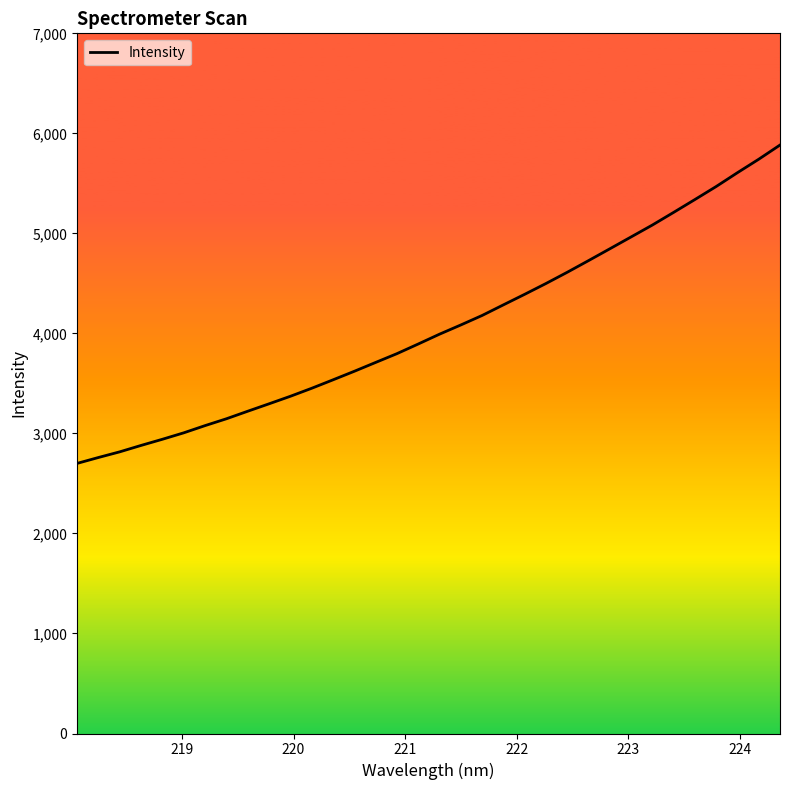

What is the greatest value displayed?

5883.3